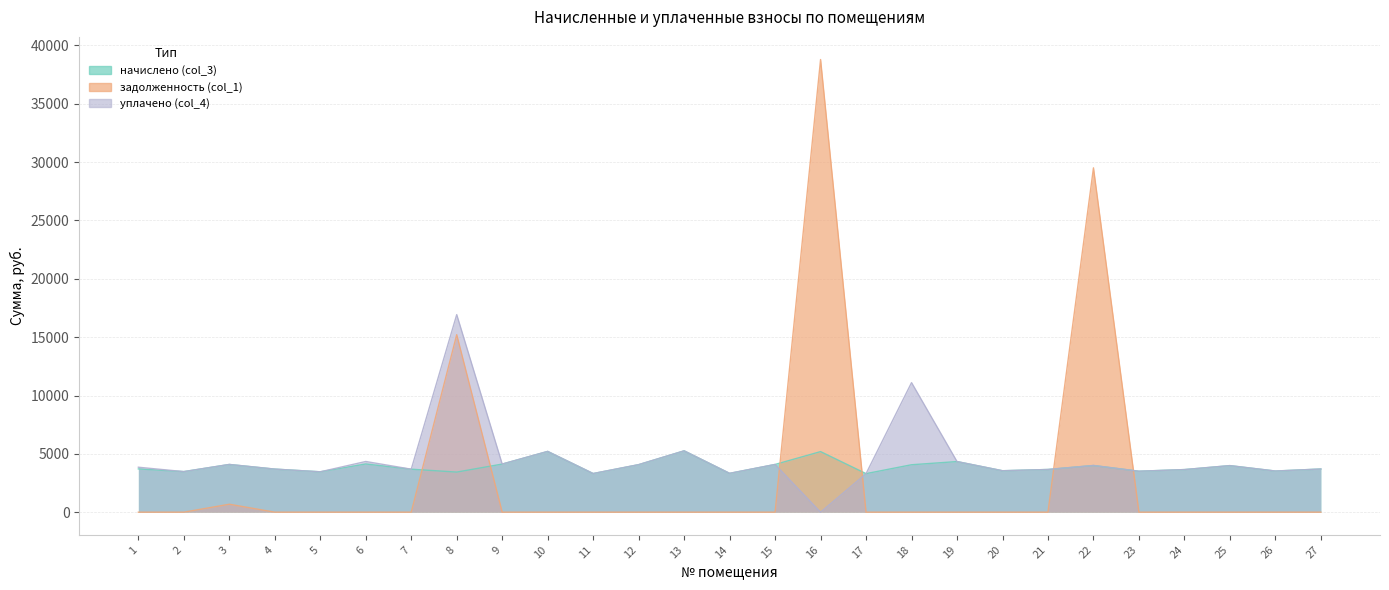

How many values in the начислено (col_3) series are below 3701?

13